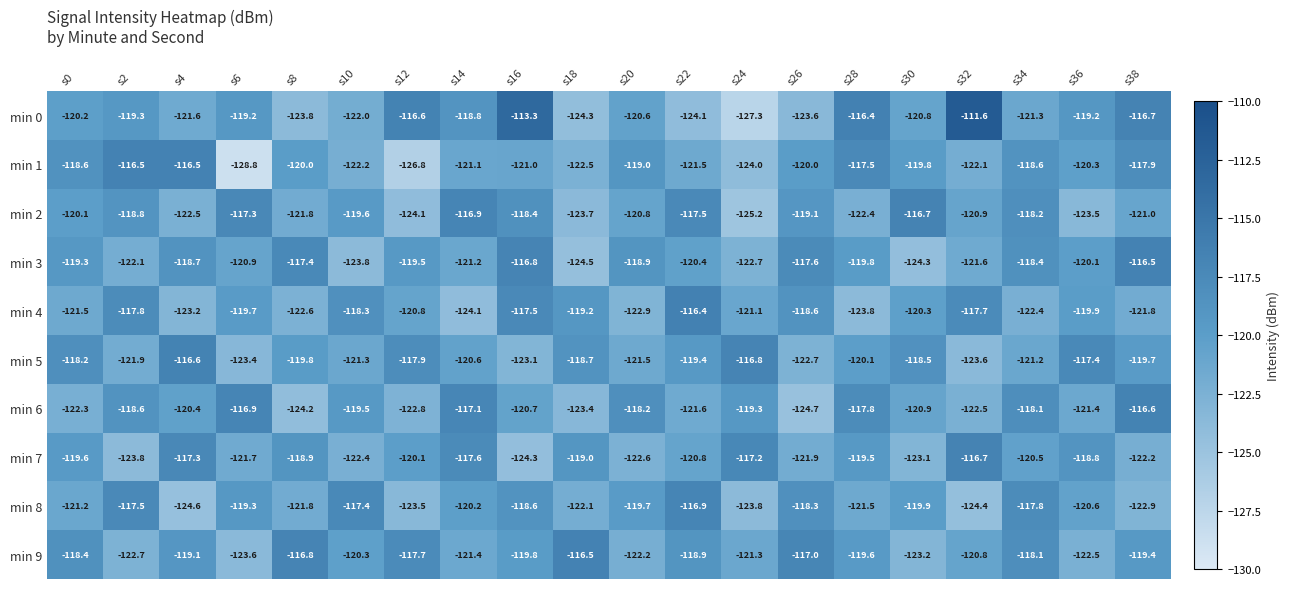

What is the difference between the maximum and second lowest values in the min 6 series?

7.6